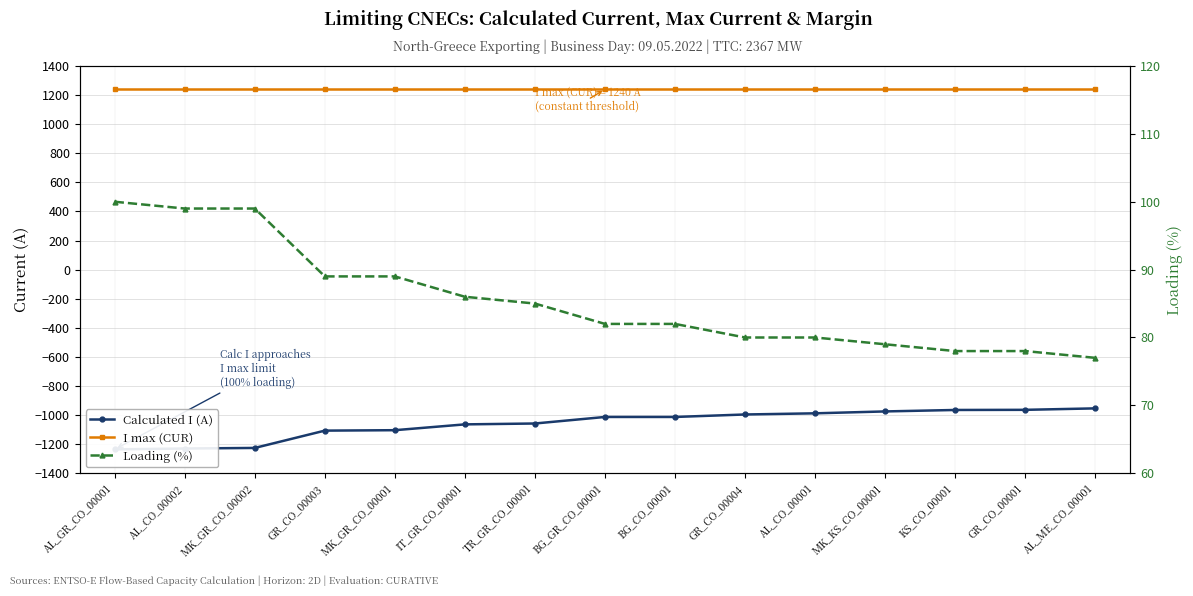

Reading left to right, what are all the values shown in this chart?

Calculated I (A): -1236	-1230	-1226	-1107	-1104	-1064	-1058	-1013	-1013	-996	-988	-975	-965	-964	-954
I max (CUR): 1240	1240	1240	1240	1240	1240	1240	1240	1240	1240	1240	1240	1240	1240	1240
Loading (%): 100	99	99	89	89	86	85	82	82	80	80	79	78	78	77